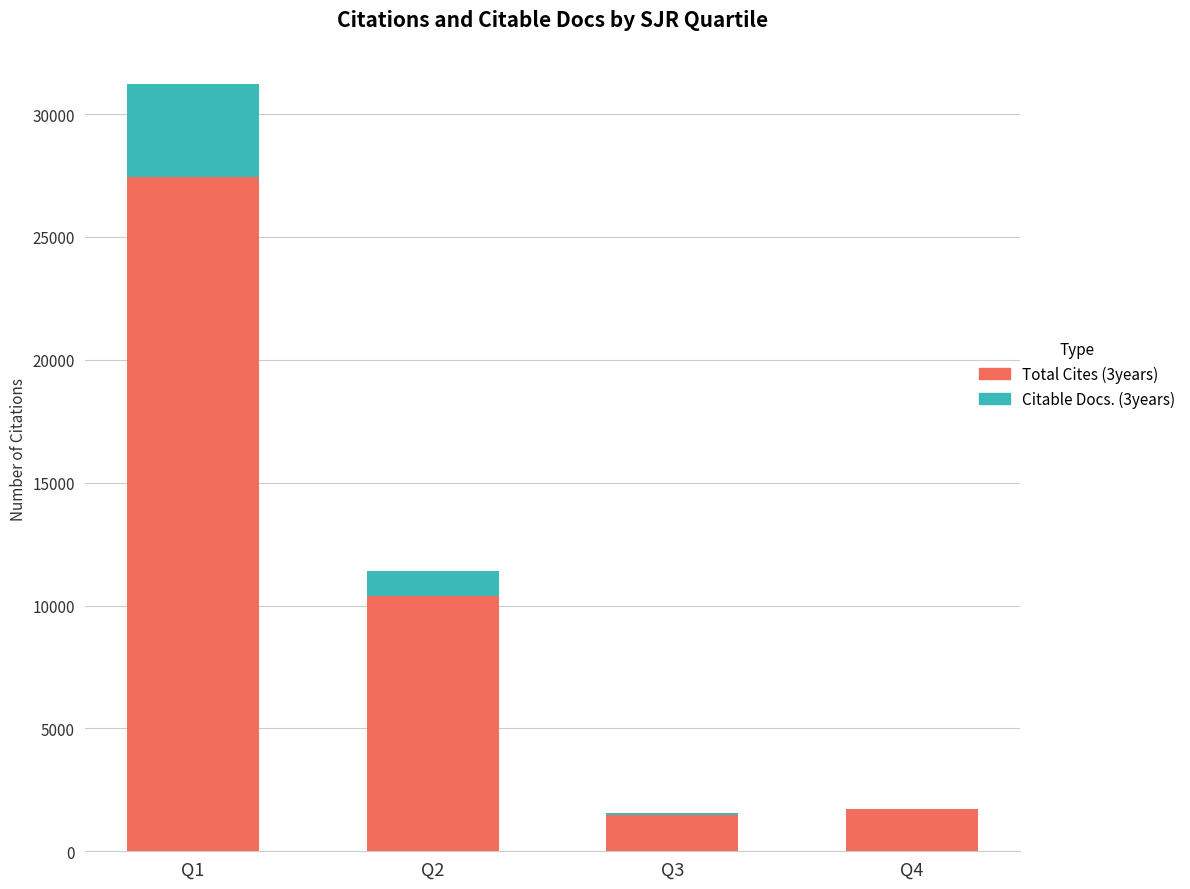

Reading right to left, what are the values for Total Cites (3years)?

Q4=1709	Q3=1470	Q2=10387	Q1=27443